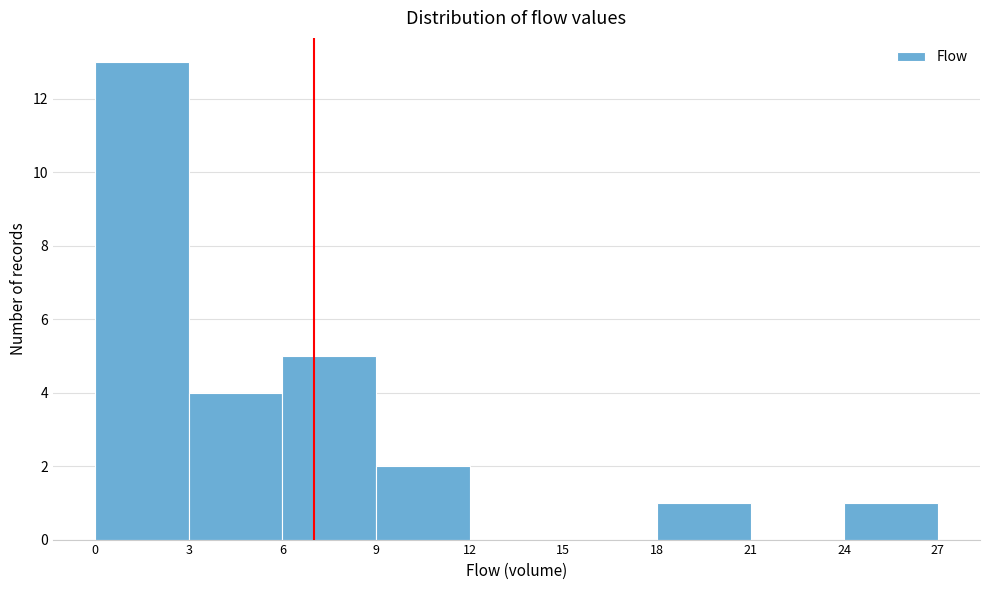

Reading left to right, transcribe this chart: for each bar, give the range it covers on the x-axis and its height. The values are not printed on the chart, so give them approximately, as read against the axis.

0 to 3: 13
3 to 6: 4
6 to 9: 5
9 to 12: 2
12 to 15: 0
15 to 18: 0
18 to 21: 1
21 to 24: 0
24 to 27: 1